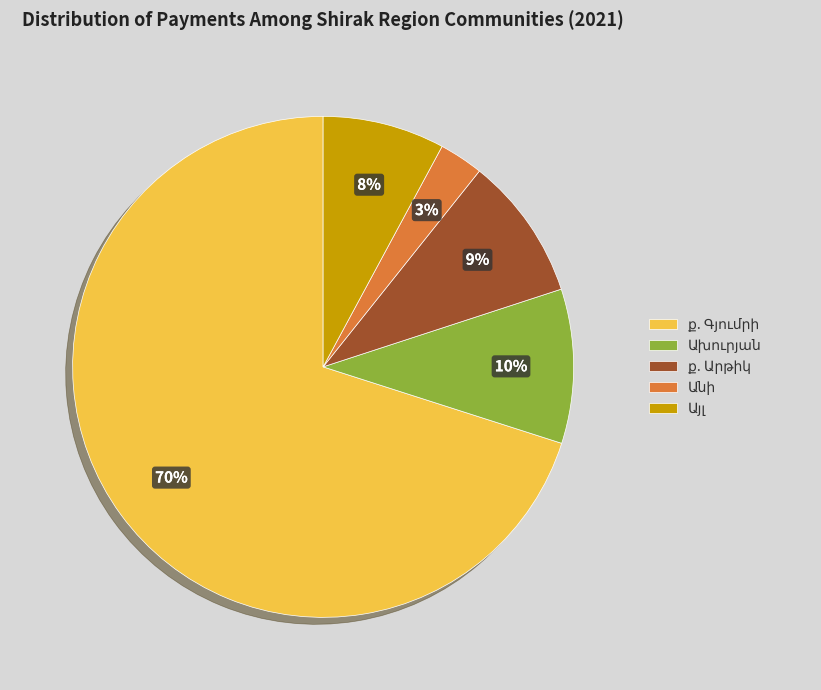

Does any single category account for the majority?

Yes